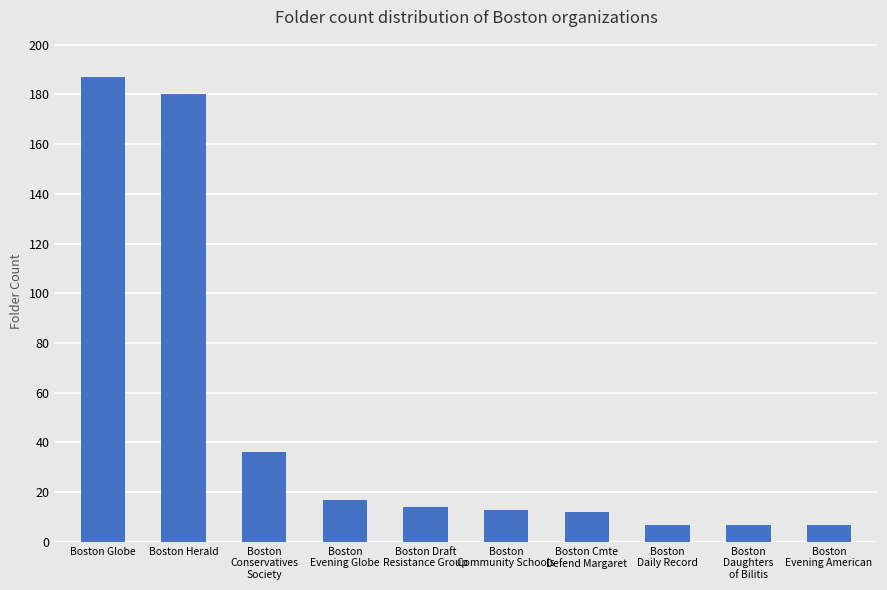

How many bars are there in total?

10